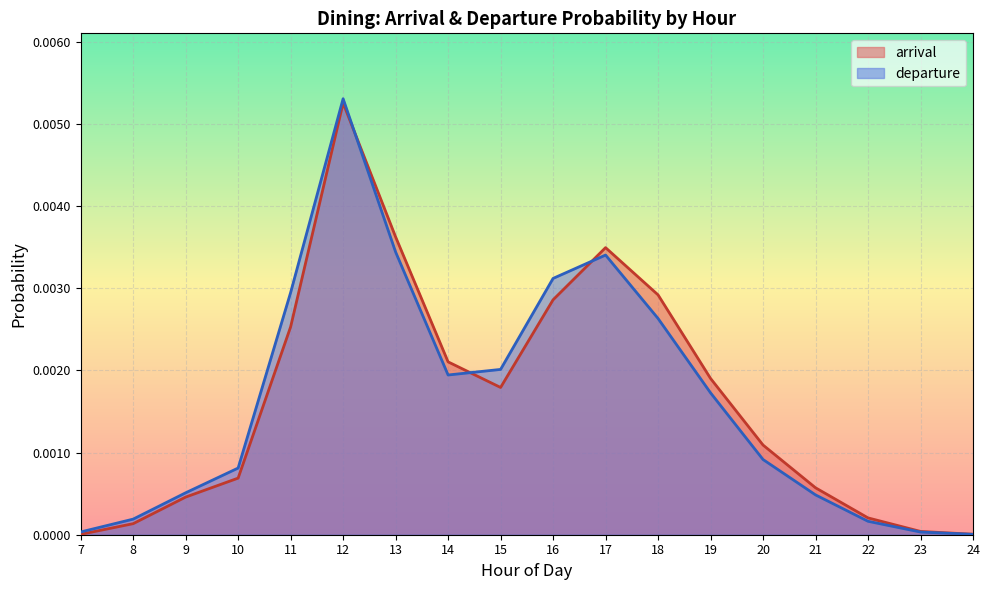

Reading right to left, transcribe all the data shown in this chart.

arrival: 24=0.0	23=0.0	22=0.0	21=0.0	20=0.0	19=0.0	18=0.0	17=0.0	16=0.0	15=0.0	14=0.0	13=0.0	12=0.0	11=0.0	10=0.0	9=0.0	8=0.0	7=0.0
departure: 24=0.0	23=0.0	22=0.0	21=0.0	20=0.0	19=0.0	18=0.0	17=0.0	16=0.0	15=0.0	14=0.0	13=0.0	12=0.0	11=0.0	10=0.0	9=0.0	8=0.0	7=0.0